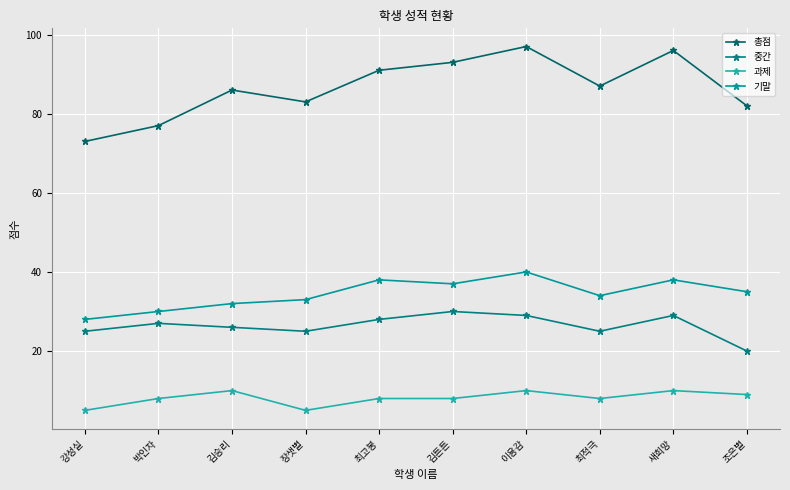

How many interior local peaks does the 중간 series have?

3